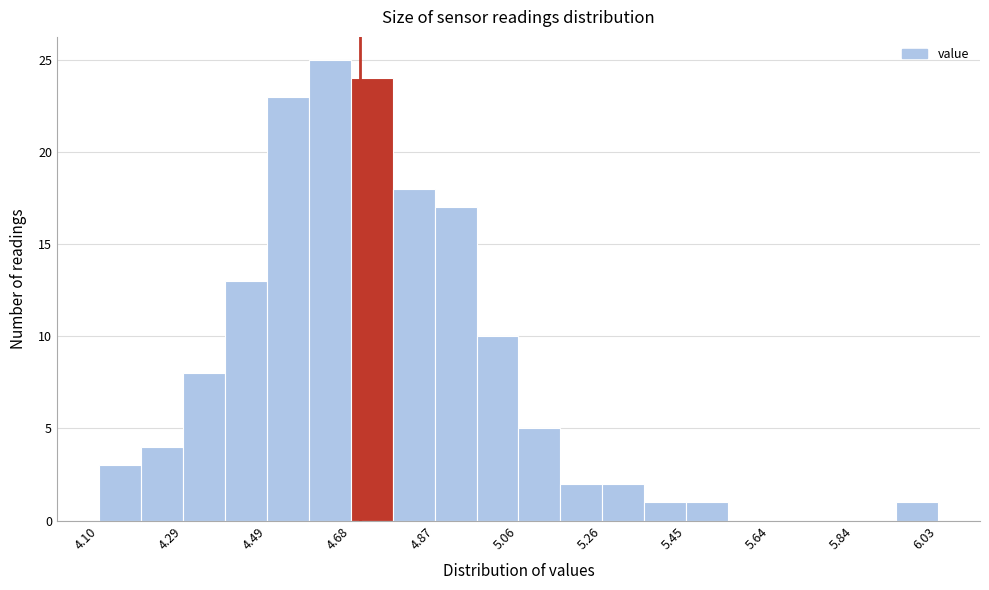

Over which range of the x-axis is the bar tallest?

4.58 to 4.68